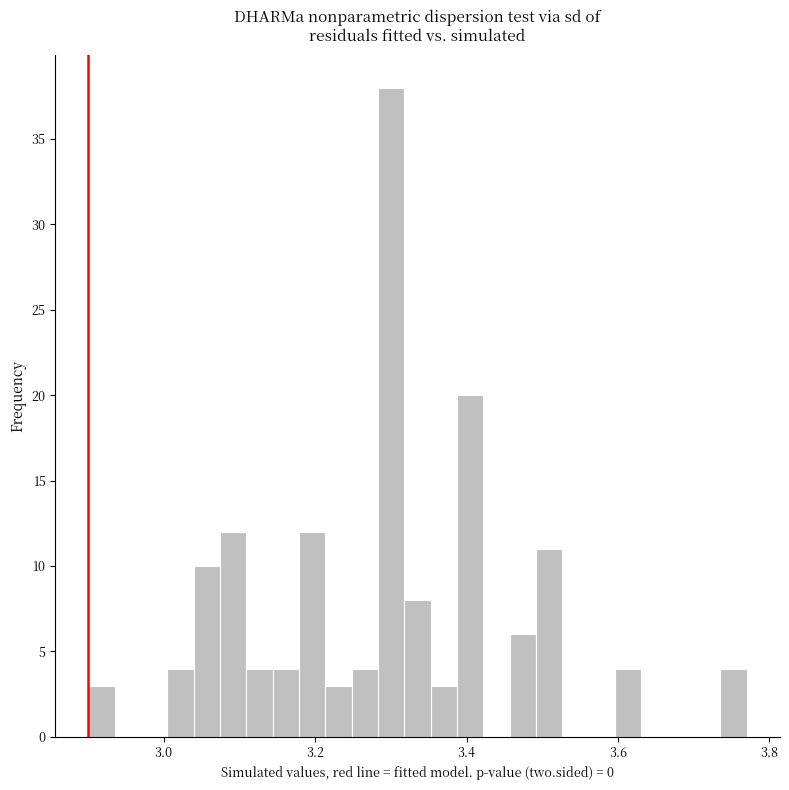

Read against the x-axis, roughly where is the centre of the tallest bar?

3.30